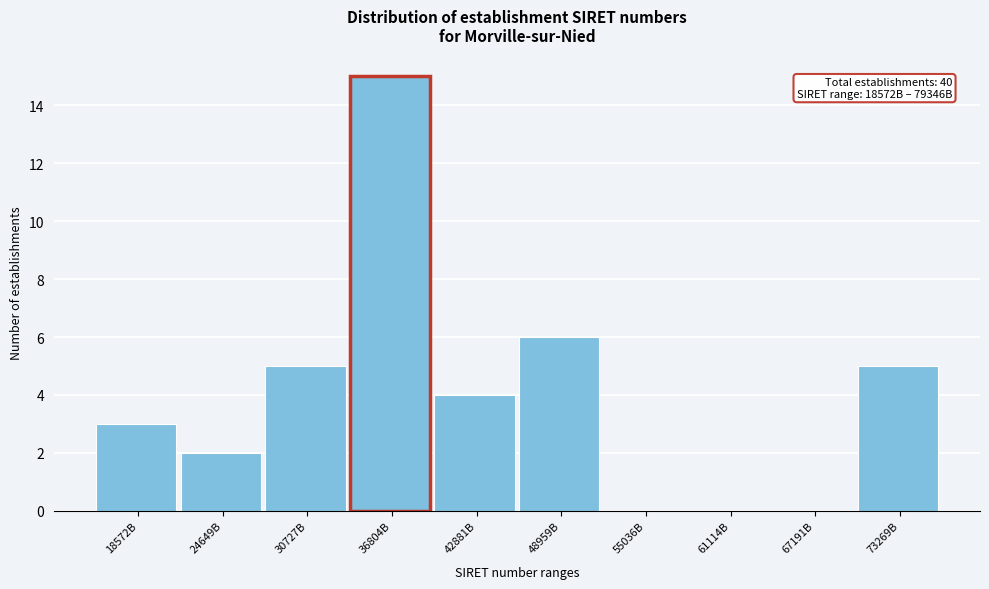

Reading right to left, transcribe all the data shown in this chart.

73269B=5	67191B=0	61114B=0	55036B=0	48959B=6	42881B=4	36804B=15	30727B=5	24649B=2	18572B=3